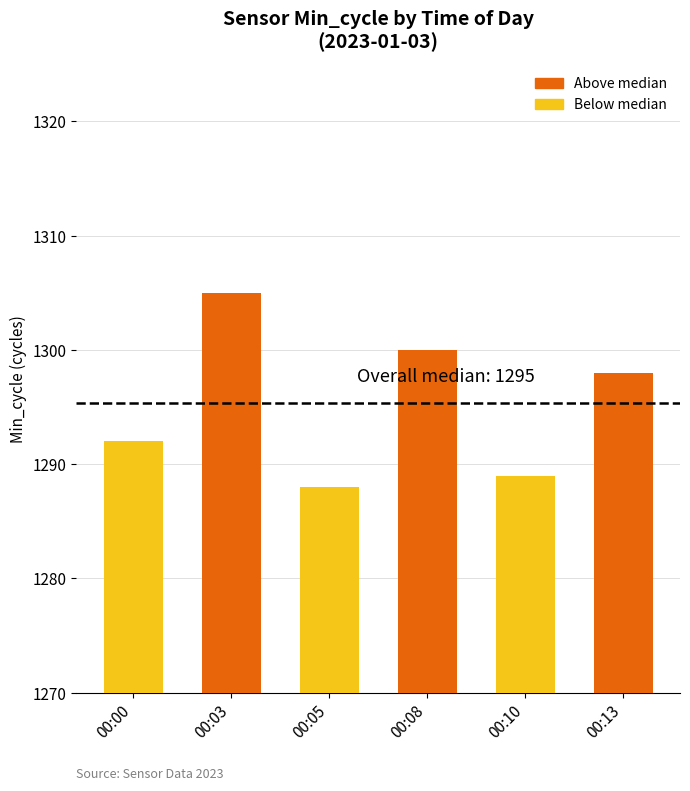

Rank the categories by value from highest to lowest.

00:03, 00:08, 00:13, 00:00, 00:10, 00:05